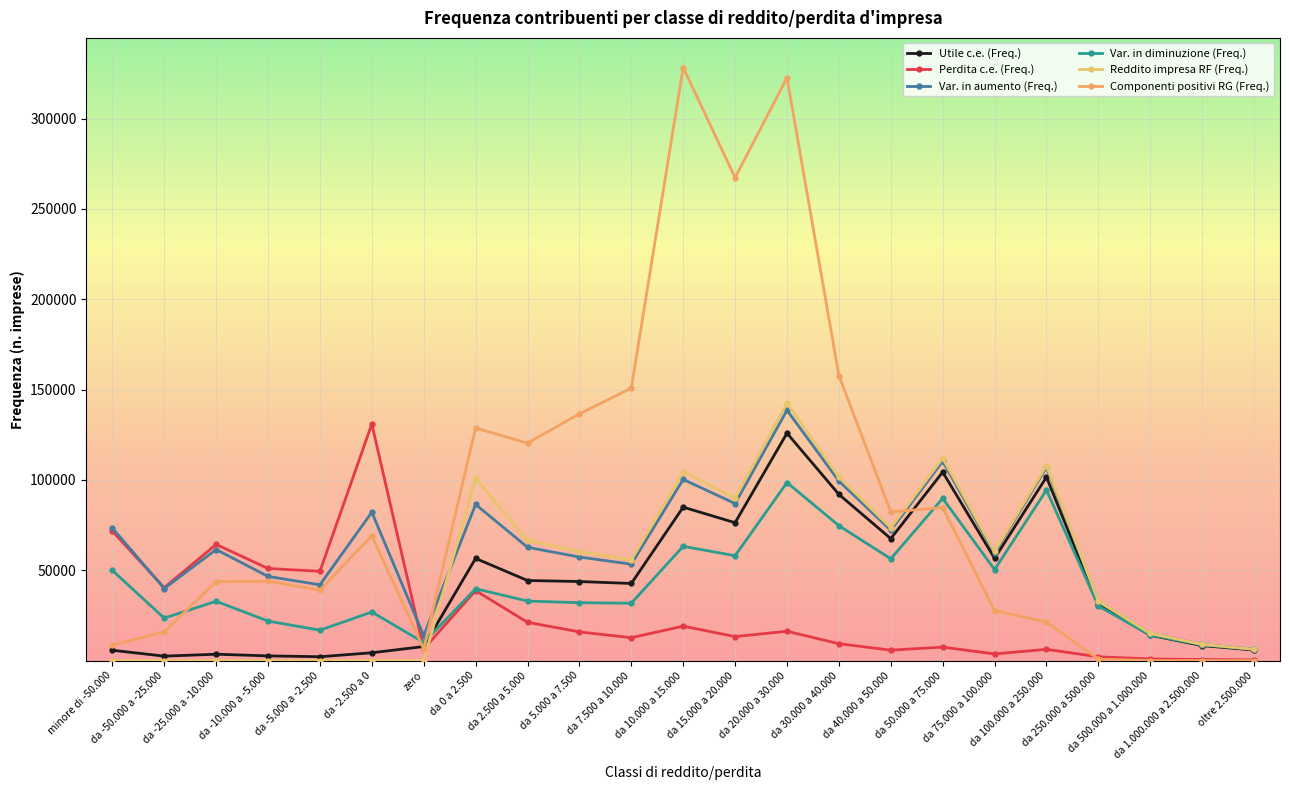

How many values in the Perdita c.e. (Freq.) series are below 13311?

11